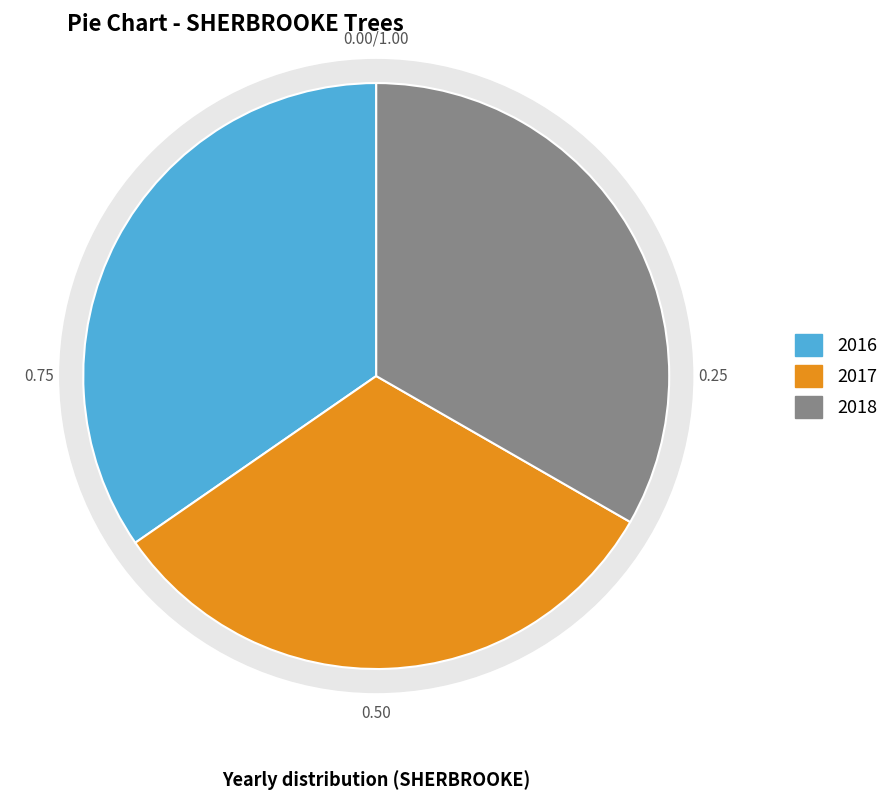

The 2016-05 slice represents 15% of the pie. True or false?

False